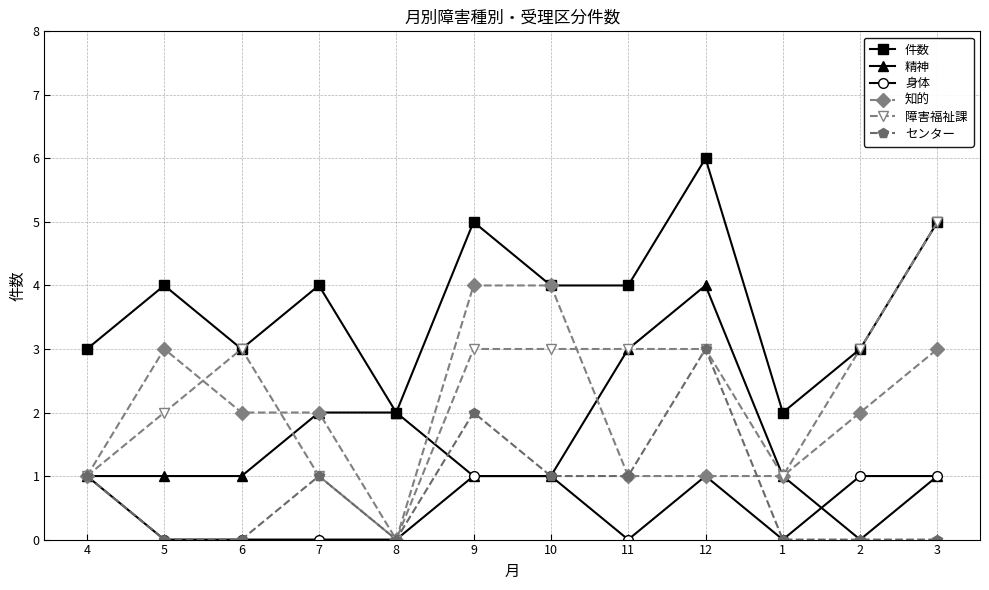

True or false: 件数 and 身体 cross at least once.

False